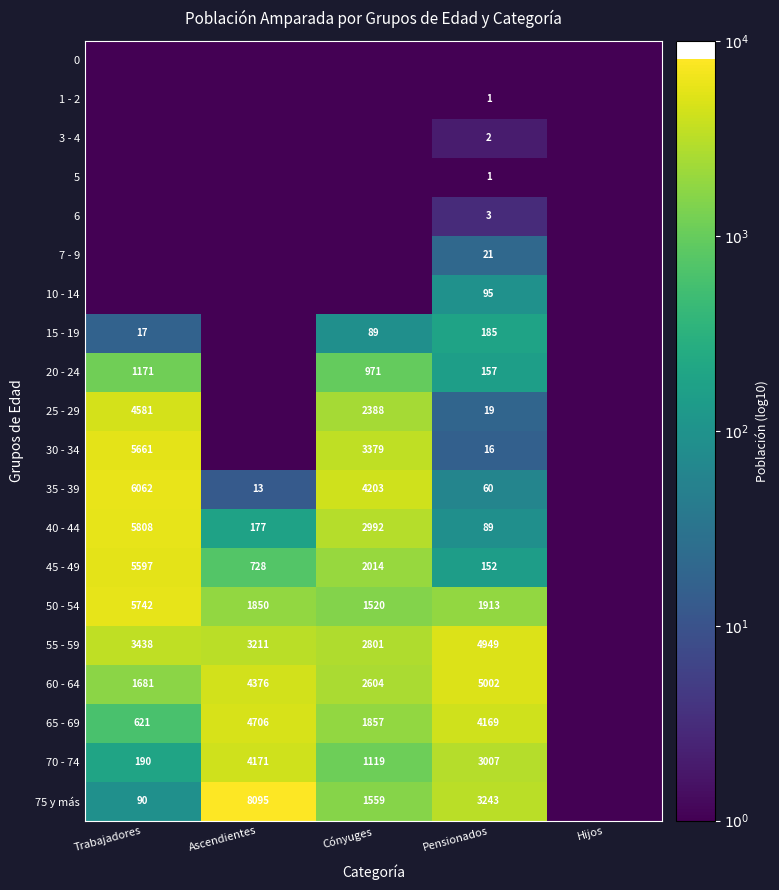

True or false: 50 - 54 has a value of 815 at Ascendientes.

False